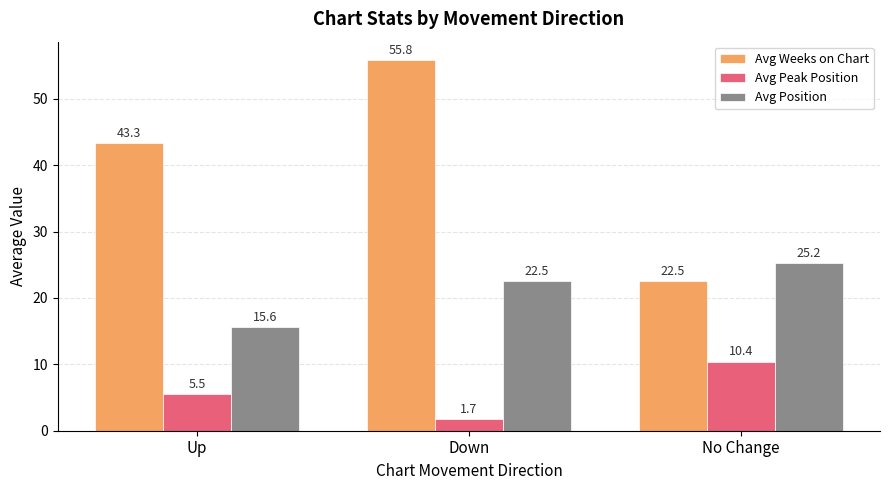

Reading right to left, list all the values displayed in this chart.

Avg Weeks on Chart: 22.5	55.8	43.3
Avg Peak Position: 10.4	1.7	5.5
Avg Position: 25.2	22.5	15.6